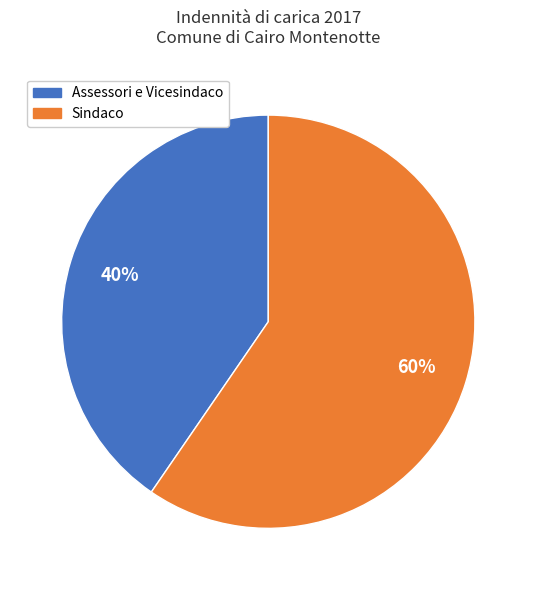

Does any single category account for the majority?

Yes